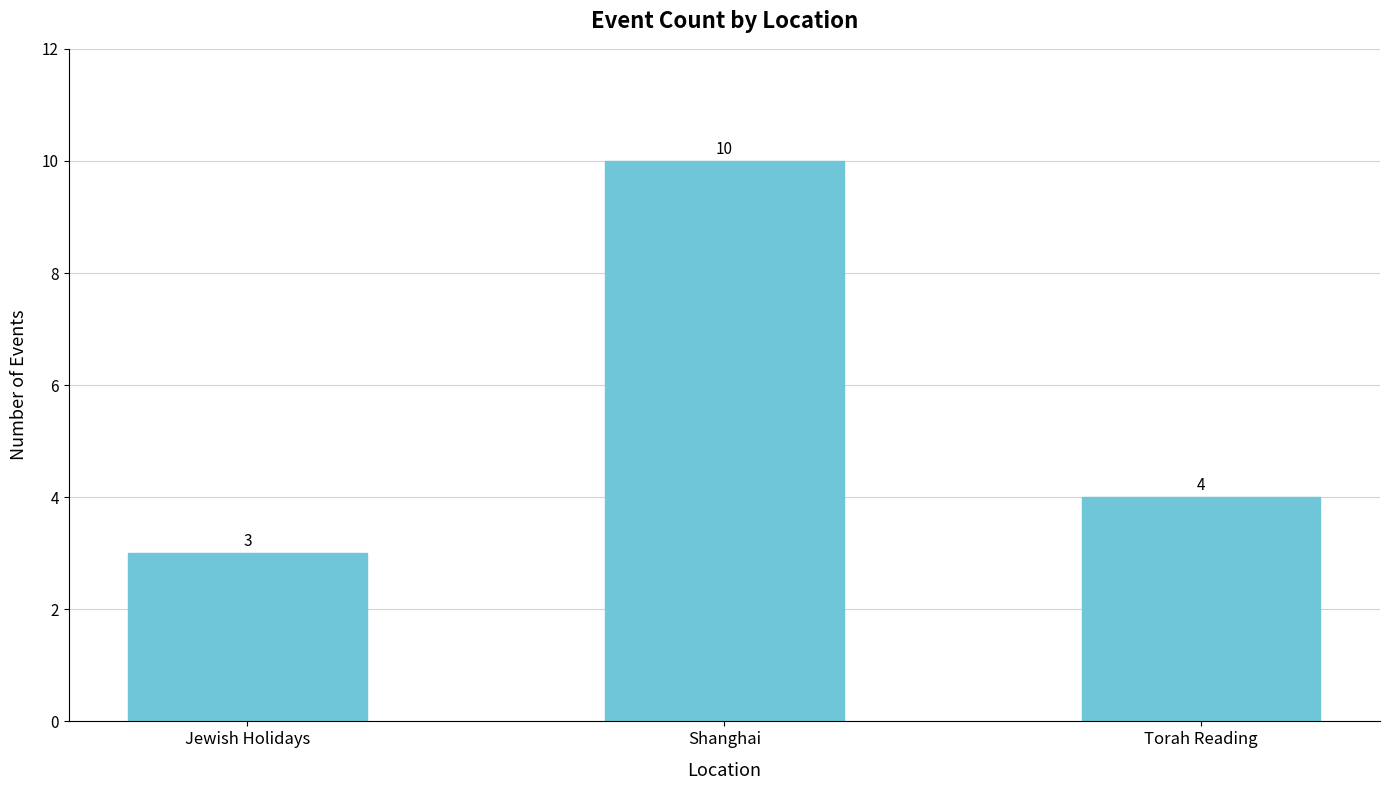

Which category has the highest value across all series?

Shanghai